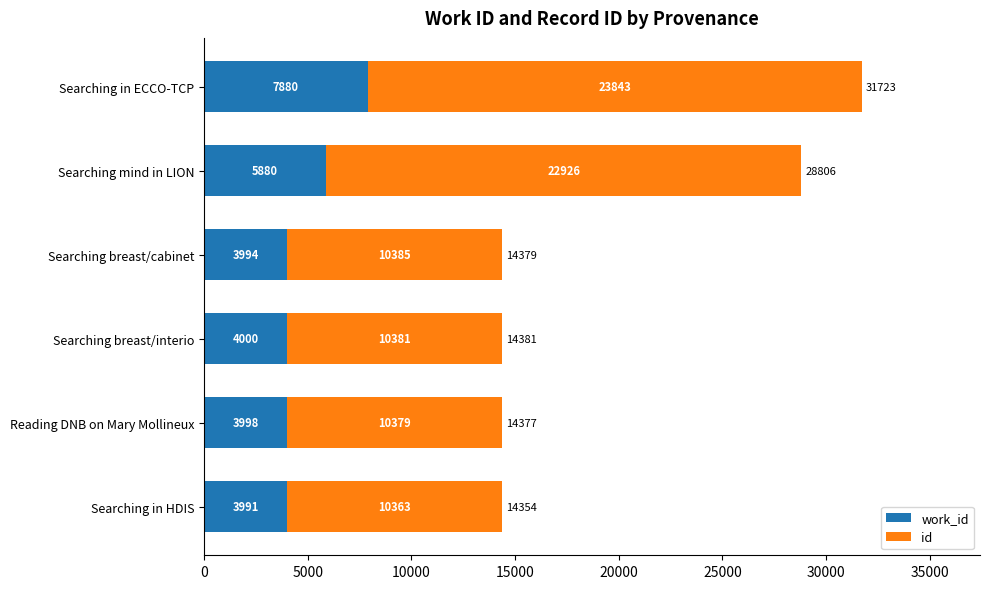

At which category is the sum across all series the highest?

Searching in ECCO-TCP